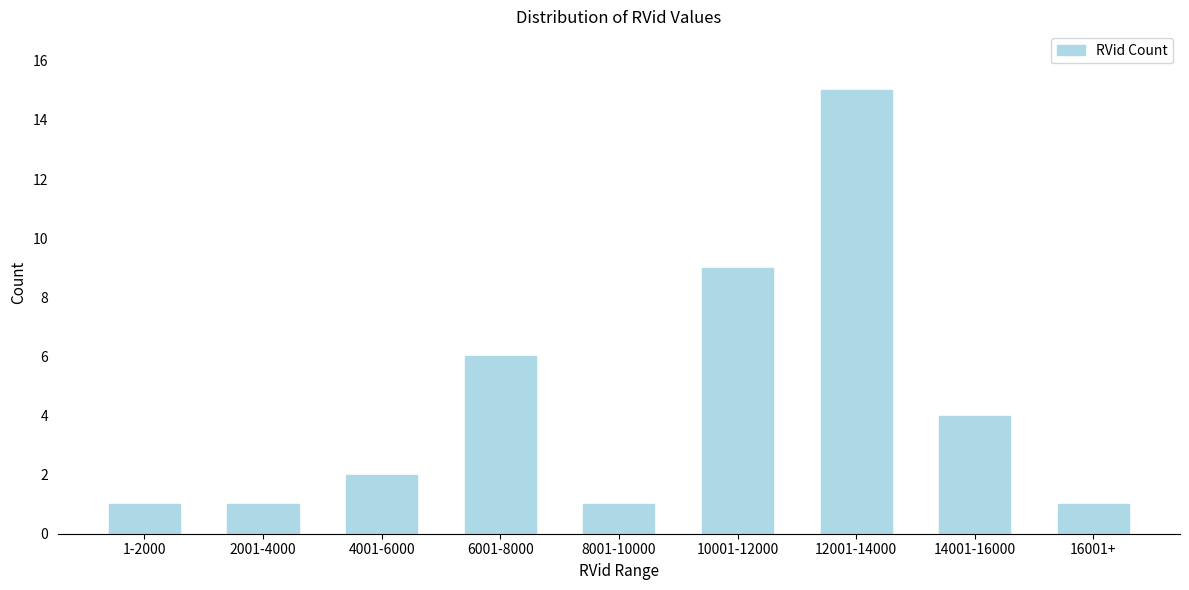

Reading right to left, extract all data points from this chart.

1	4	15	9	1	6	2	1	1